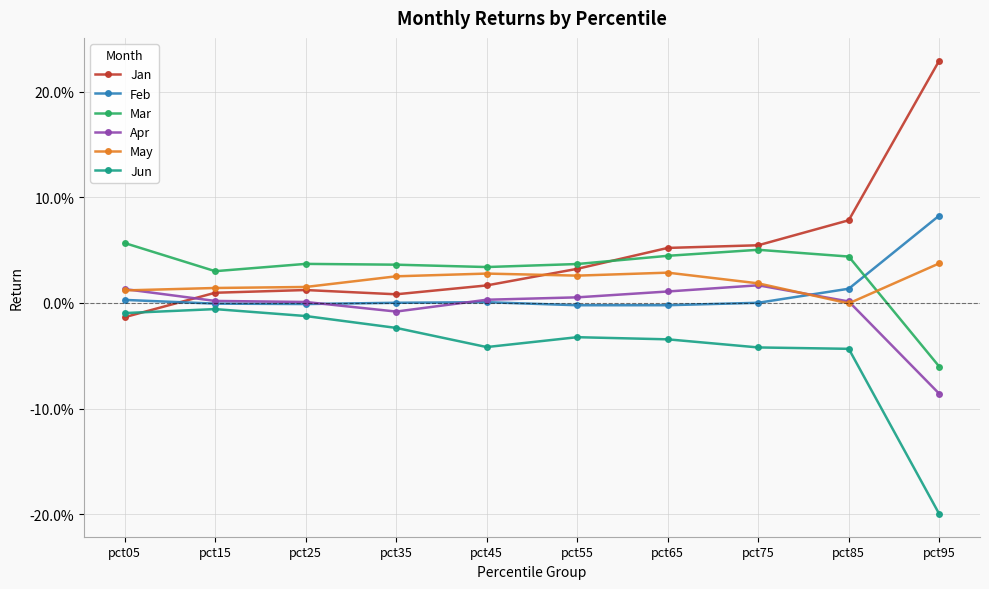

Between pct65 and pct45, which is larger?

pct65